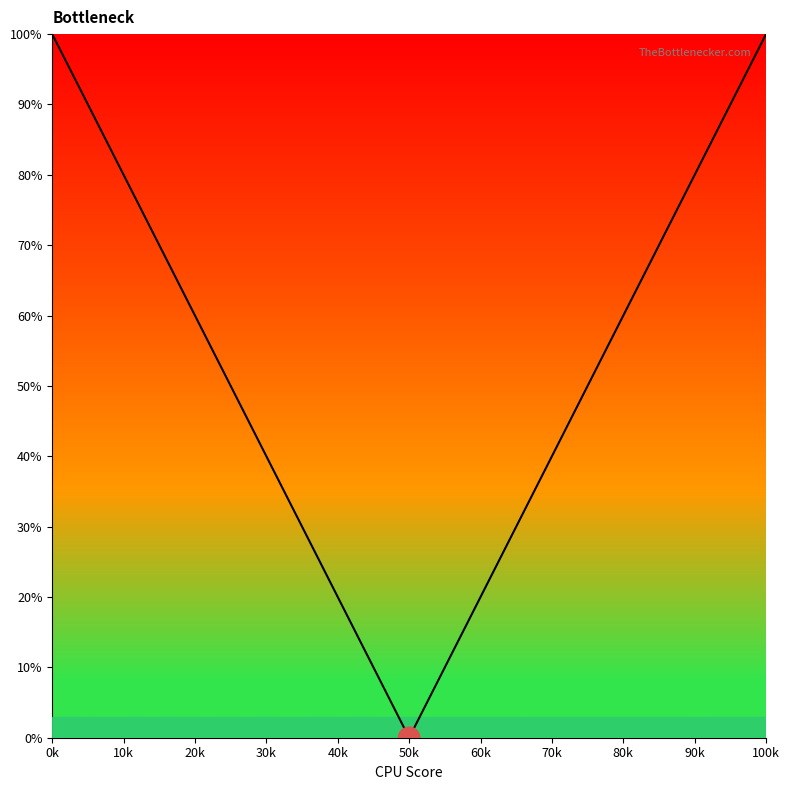

What is the maximum value shown in the chart?

100.0